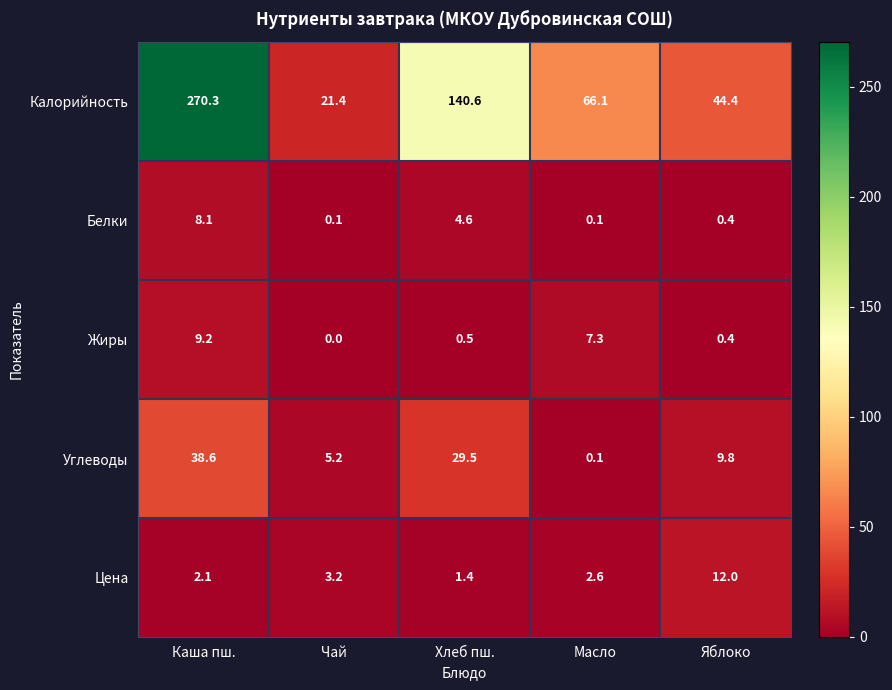

Is it true that Жиры equals 0.3 at Хлеб пш.?

False